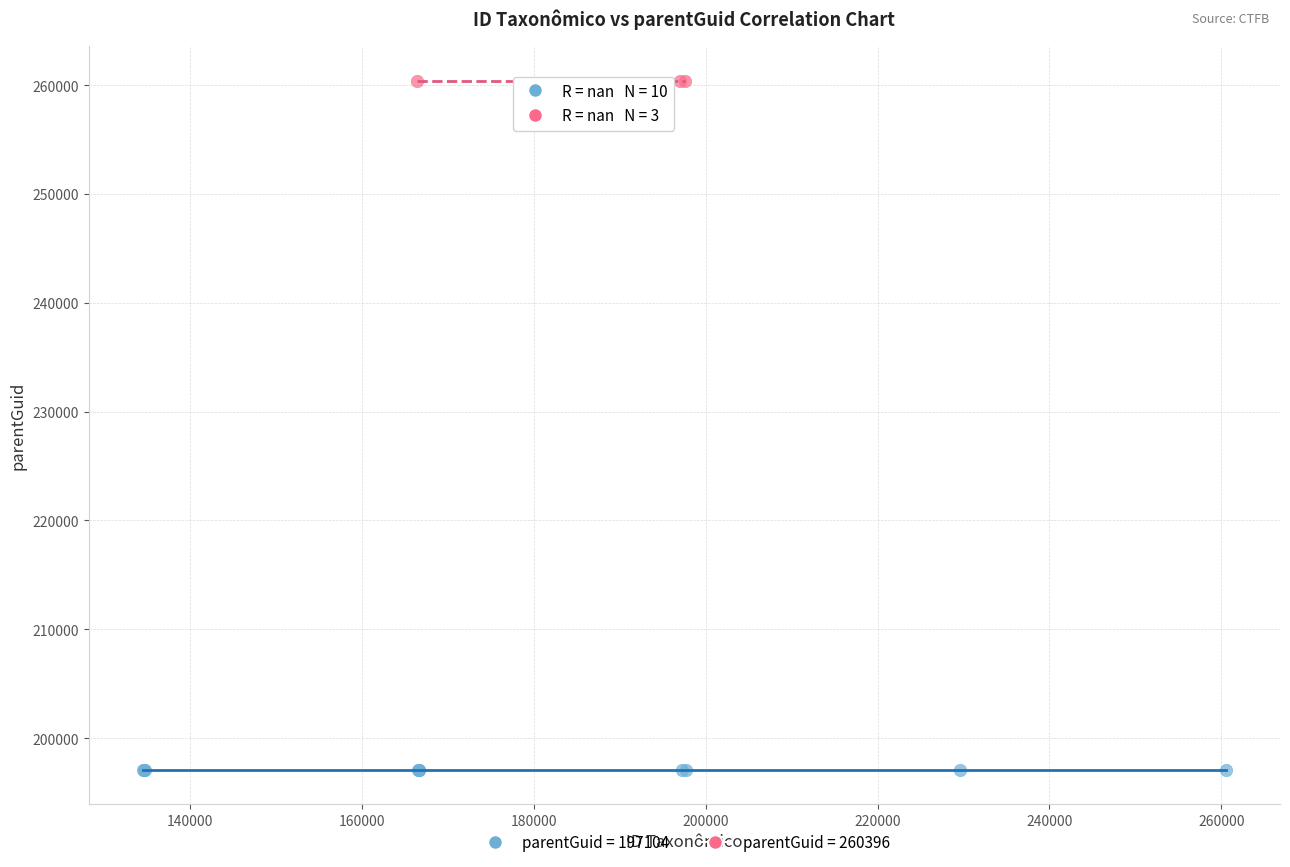

Which series reaches the minimum Y coordinate?

parentGuid = 197104